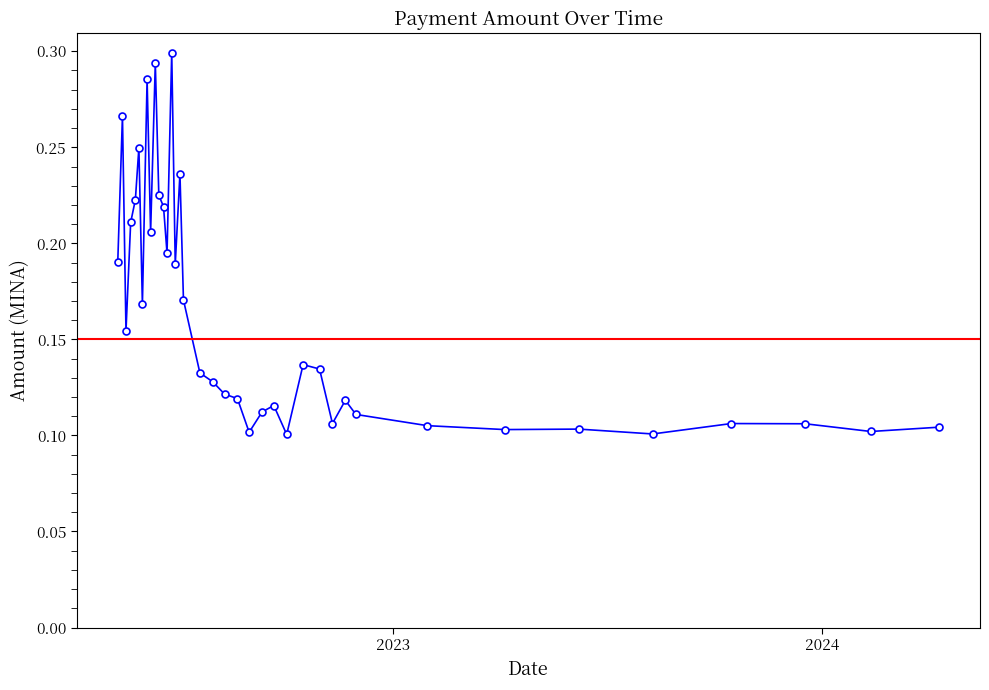

True or false: there are more than 2 points higher than both neighbors.

True